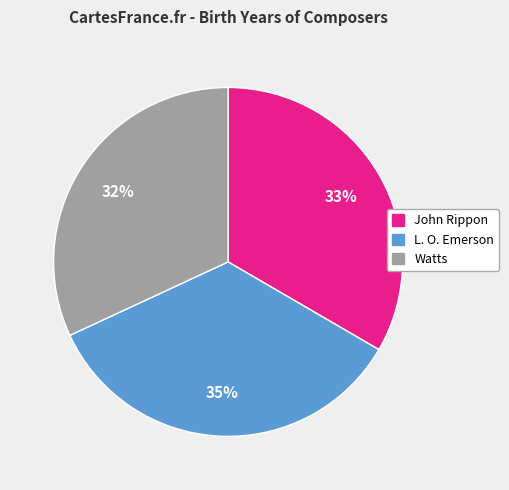

Do L. O. Emerson and Watts together represent more than half of the pie?

Yes